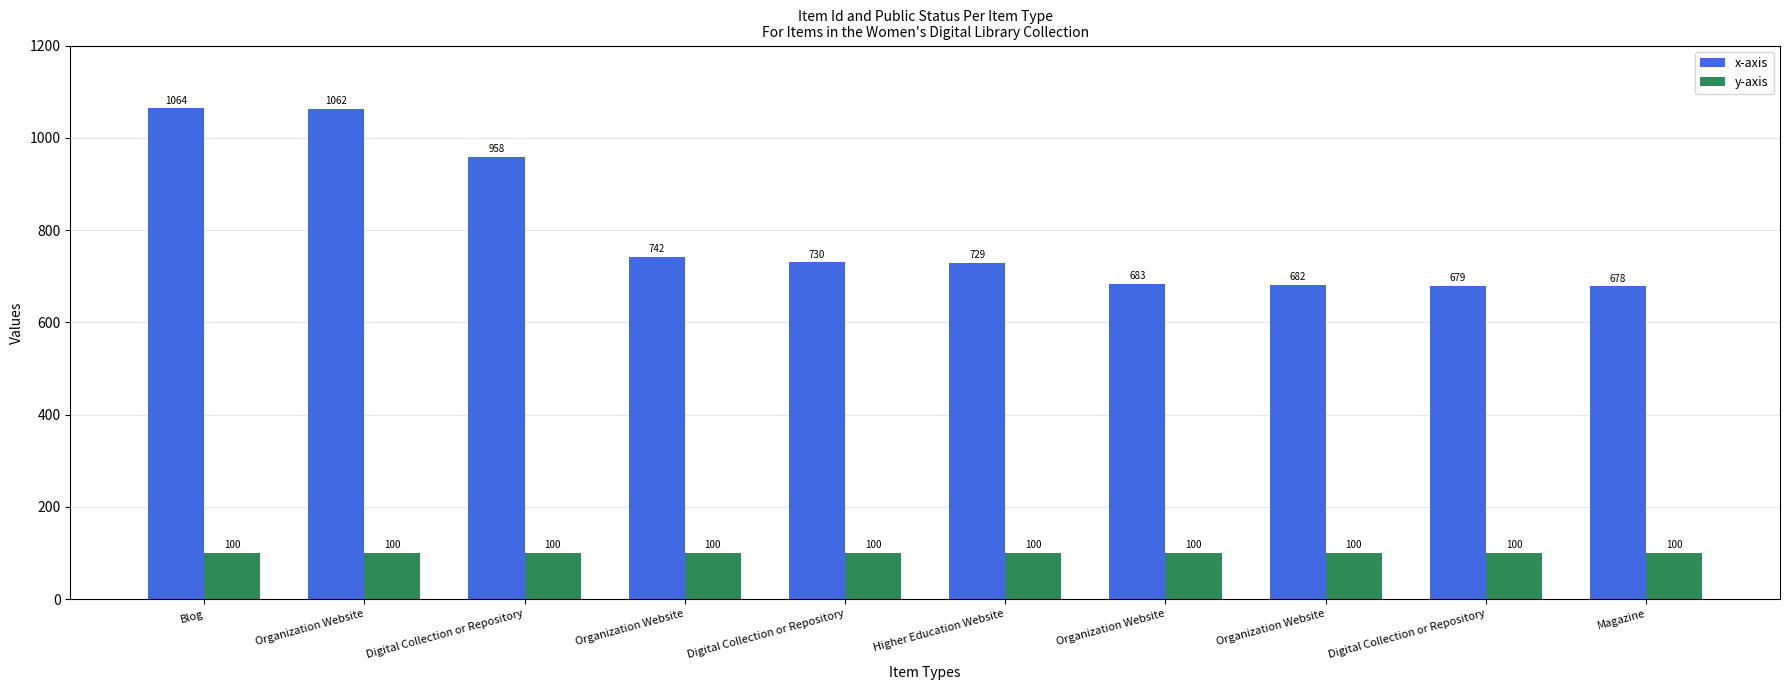

What is the label of the 3rd bar from the left?

Digital Collection or Repository